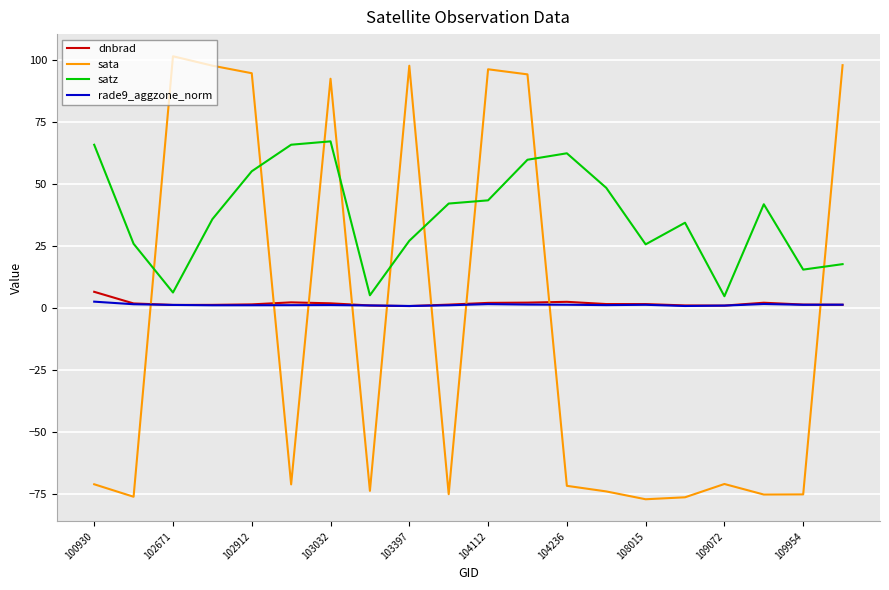

What are all the series names shown in the legend?

dnbrad, sata, satz, rade9_aggzone_norm